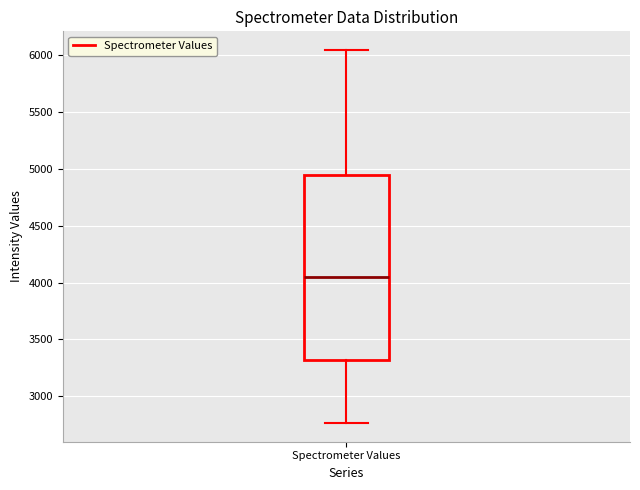

Read this box plot against the y-axis: the position of the median line, the range covered by the box, and the ends of both whiskers. The values are not printed on the chart, so give them approximately, as read against the axis.

median 4050, box 3300 to 4950, whiskers 2750 to 6050